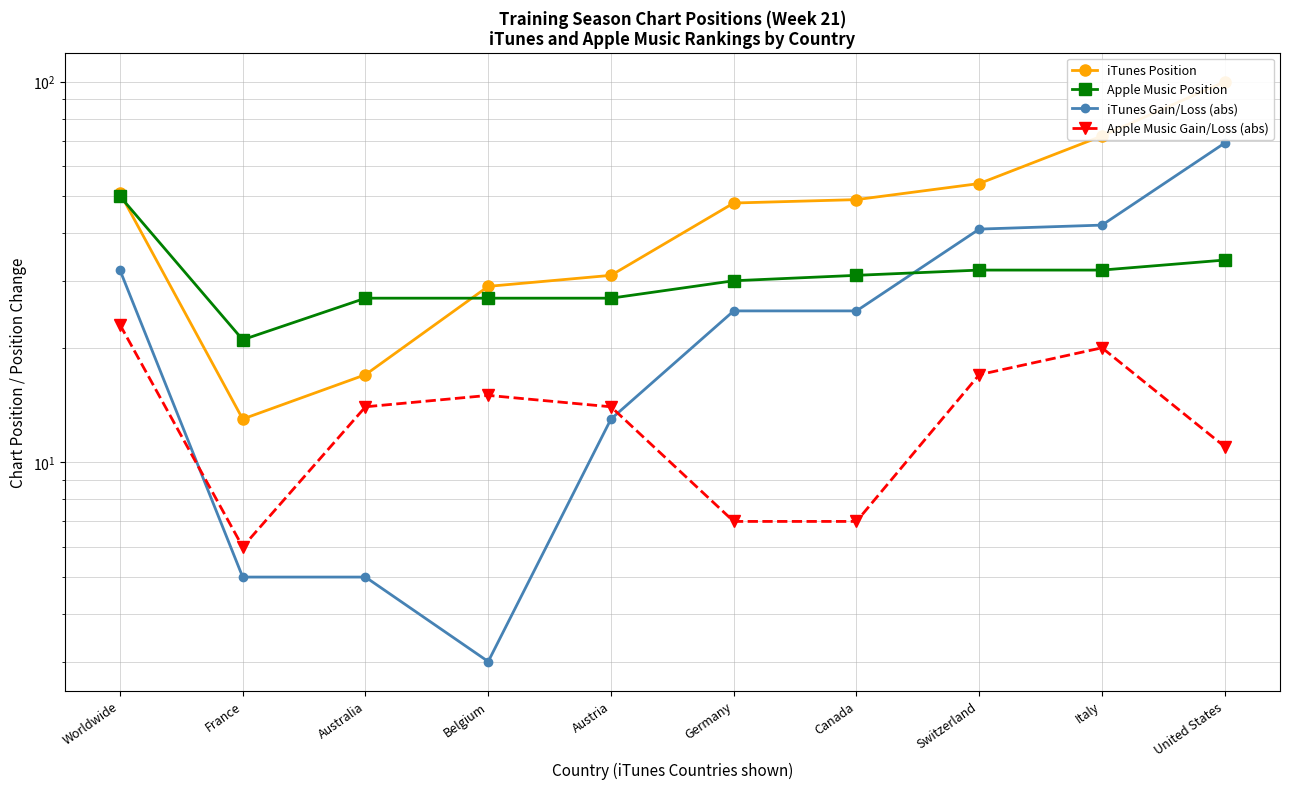

True or false: Apple Music Gain/Loss (abs) and Apple Music Position cross at least once.

False